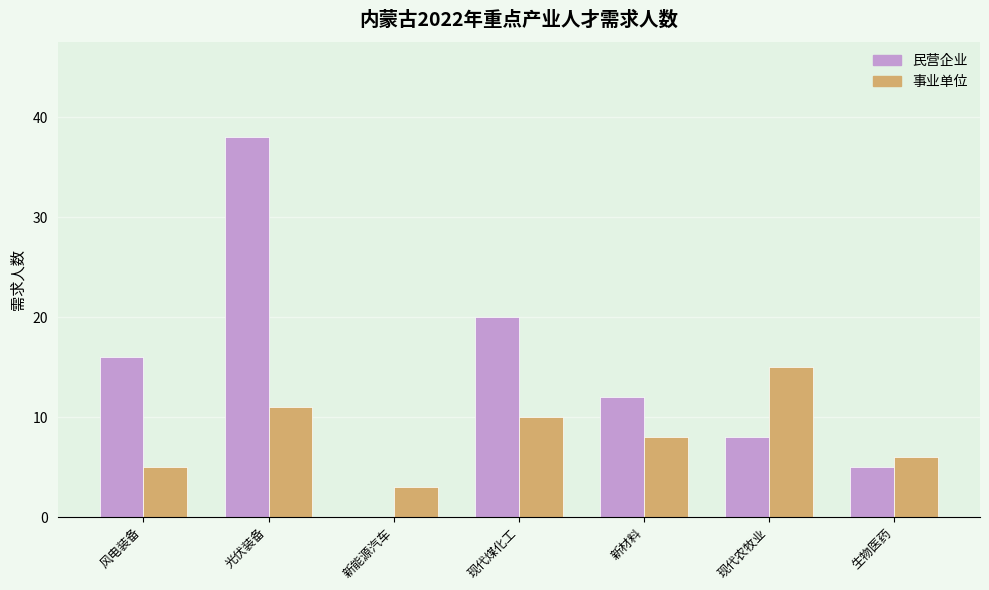

Which category has the highest value in the 事业单位 series?

现代农牧业